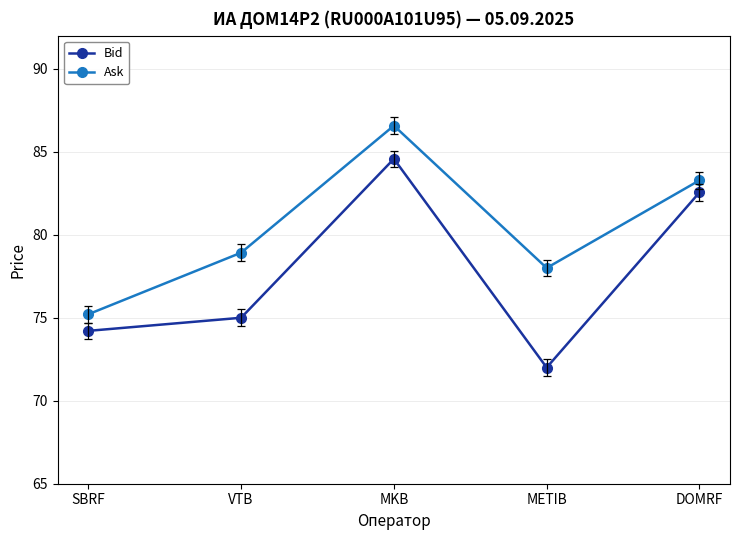

Rank the series at SBRF from highest to lowest value.

Ask, Bid